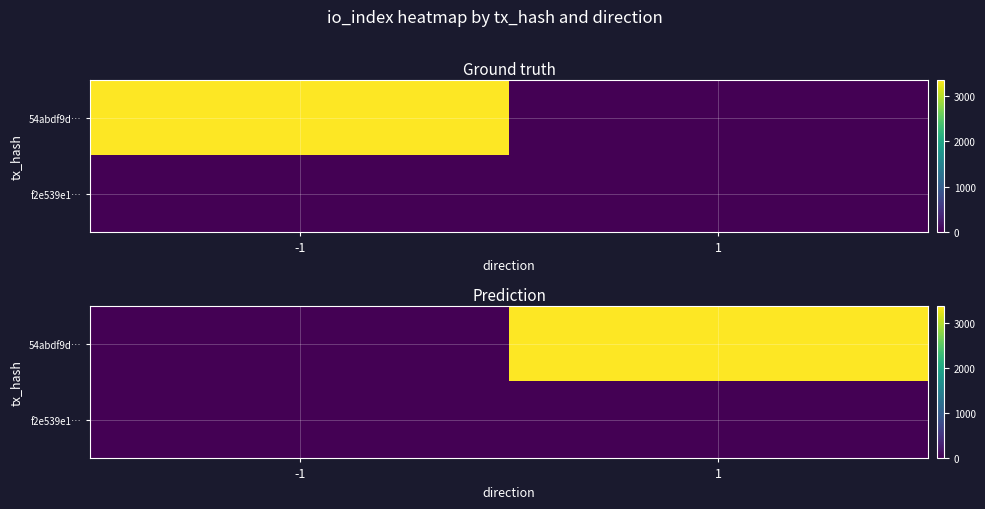

List the labels in order of 54abdf9d… value, largest first.

1, -1